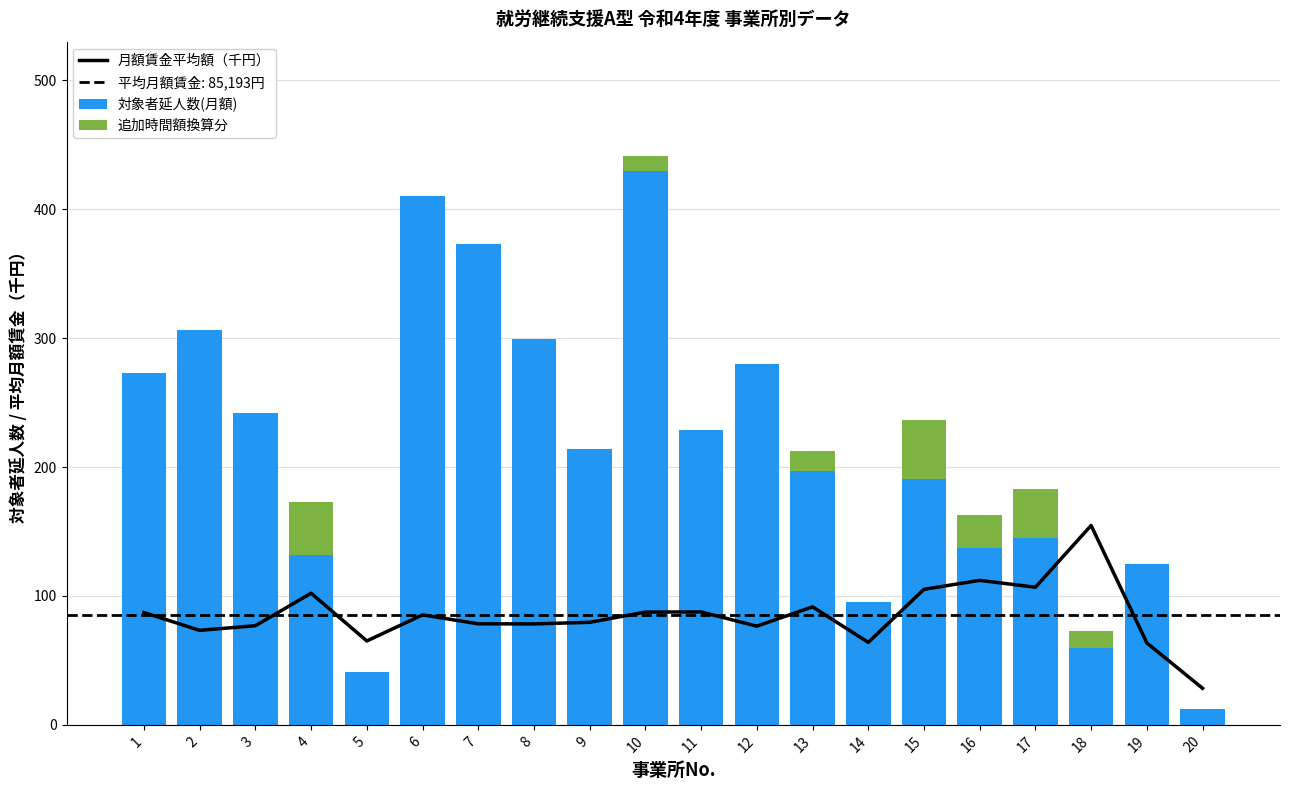

Between 10 and 12, which series saw the biggest shift?

対象者延人数(月額)